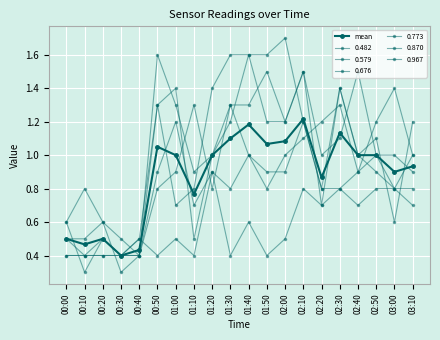

What position from the left is 00:30?

4